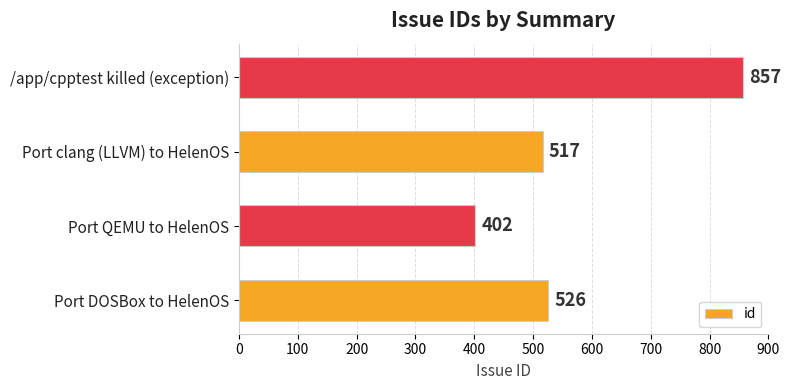

What is the average value?

576